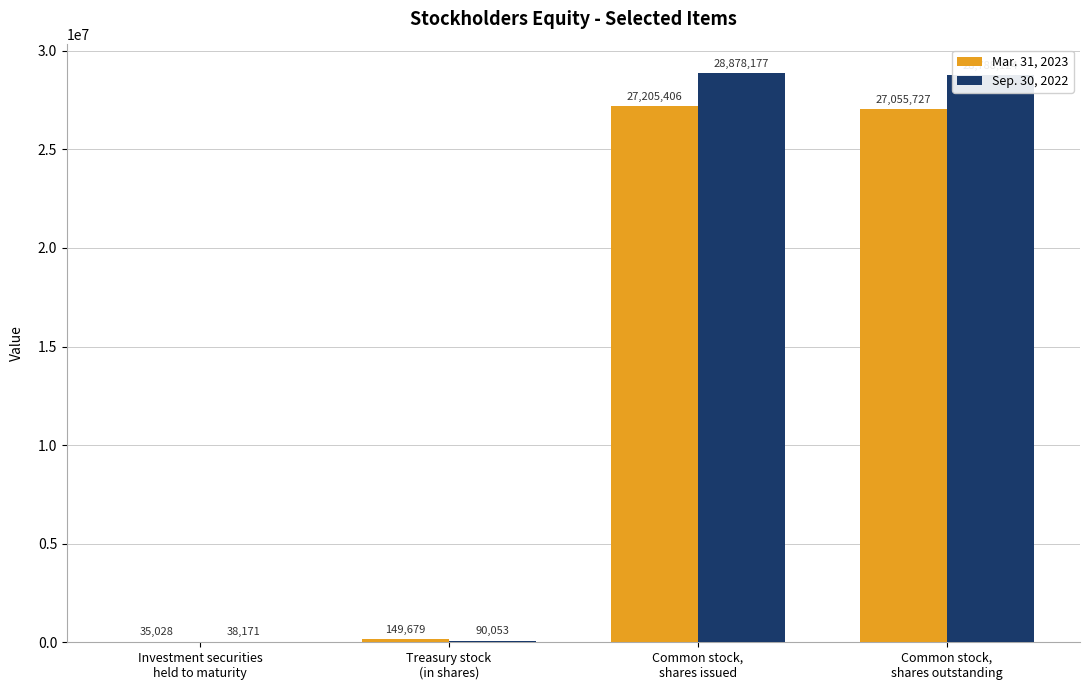

At which label is Sep. 30, 2022 closest to 14458174?

Common stock,
shares outstanding